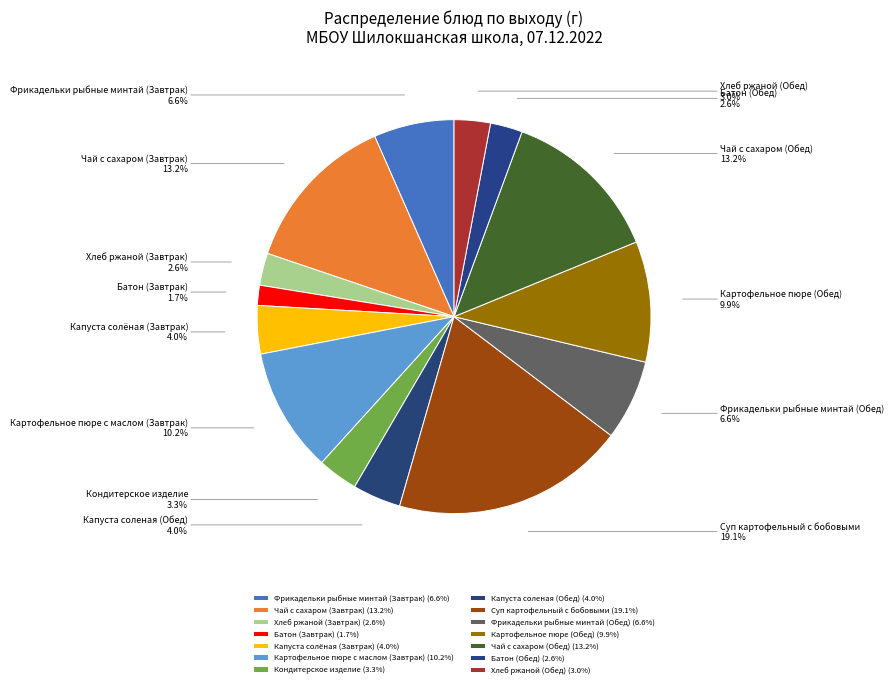

Is there a majority slice in this chart?

No